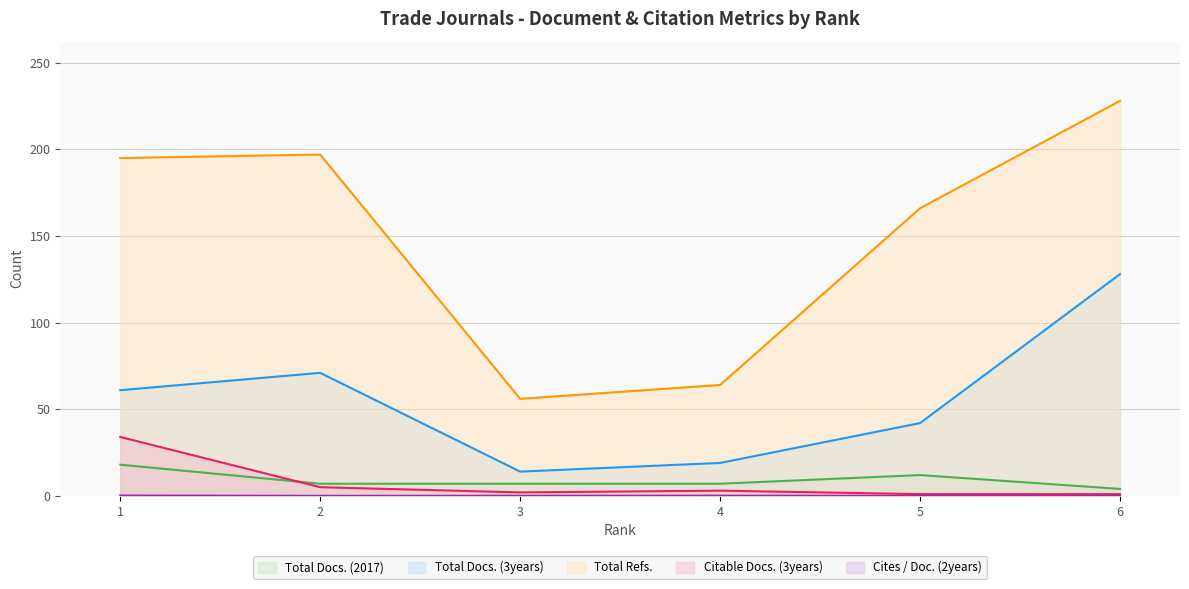

Reading left to right, what are all the values shown in this chart?

Total Docs. (2017): 1=18.0	2=7.0	3=7.0	4=7.0	5=12.0	6=4.0
Total Docs. (3years): 1=61.0	2=71.0	3=14.0	4=19.0	5=42.0	6=128.0
Total Refs.: 1=195.0	2=197.0	3=56.0	4=64.0	5=166.0	6=228.0
Citable Docs. (3years): 1=34.0	2=5.0	3=2.0	4=3.0	5=1.0	6=1.0
Cites / Doc. (2years): 1=0.2	2=0.0	3=0.1	4=0.1	5=0.0	6=0.0